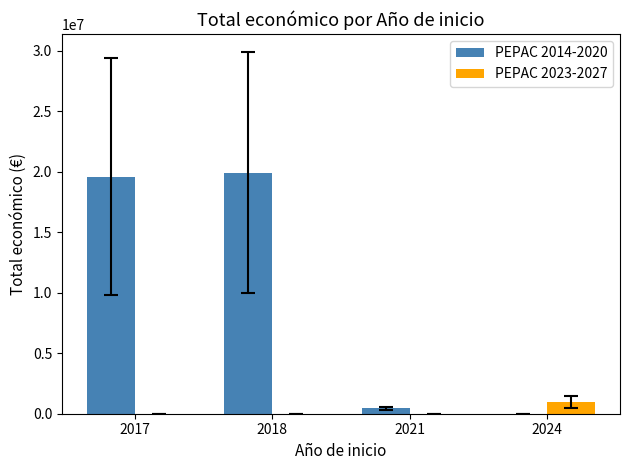

How many distinct data groups are displayed?

2